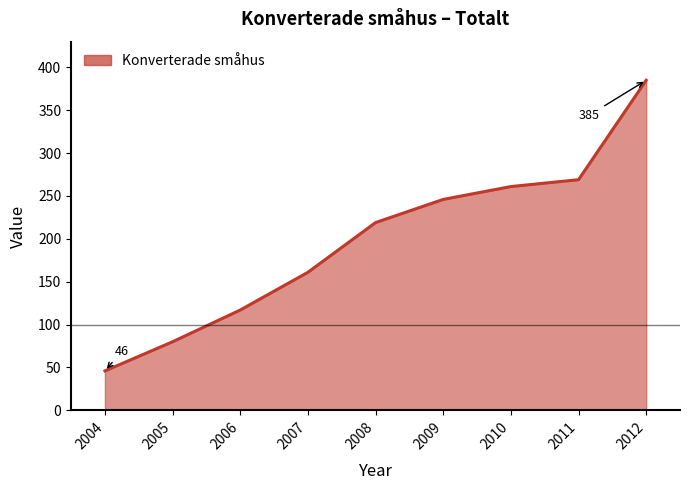

Approximately how many times larger is the value at 2011 compared to 2008?

1.2